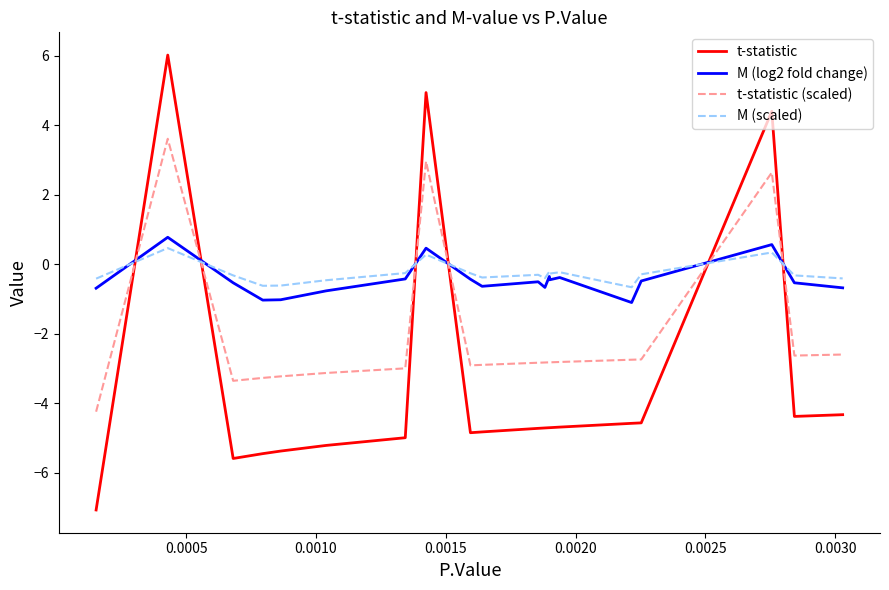

Which series has the widest spread of values?

t-statistic